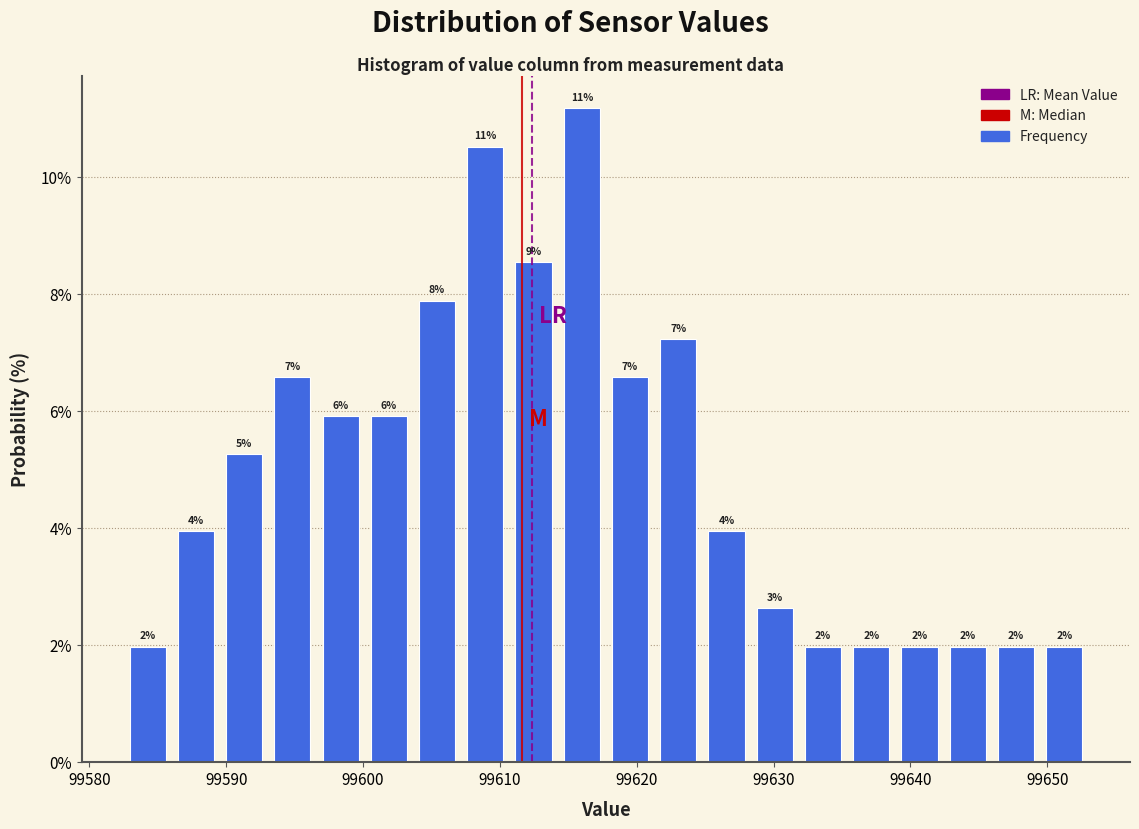

Around what value on the x-axis is the tallest bar? Give the approximate position of its centre, as read against the axis.

99616